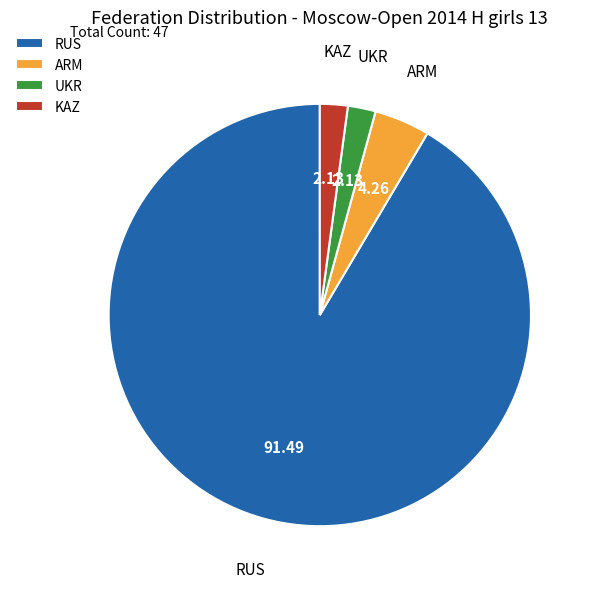

Is there any slice that represents more than half of the pie?

Yes